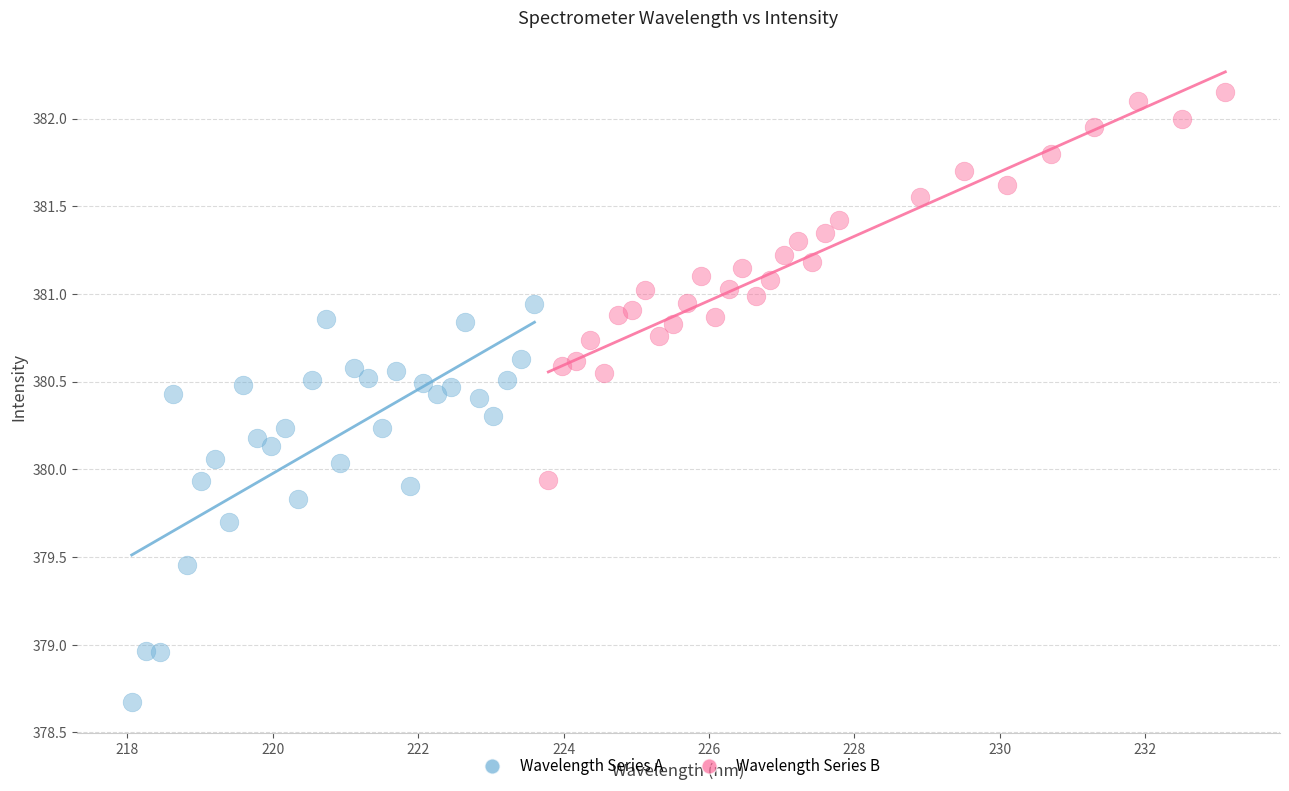

Which series reaches the minimum Y coordinate?

Wavelength Series A